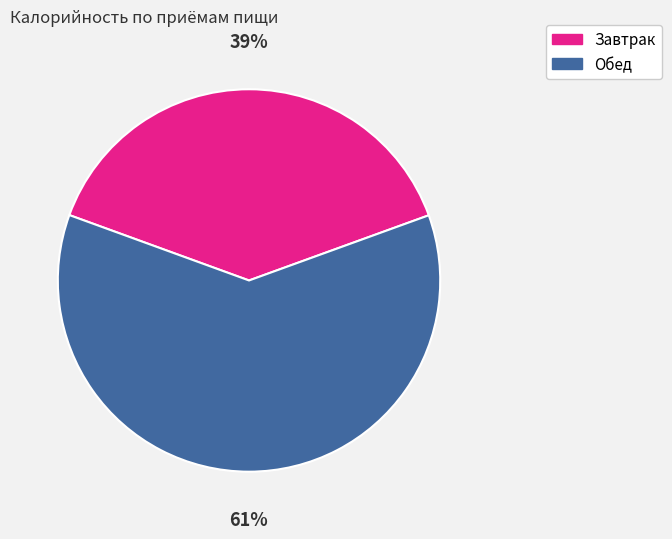

Is the sum of Завтрак and Обед greater than half?

Yes